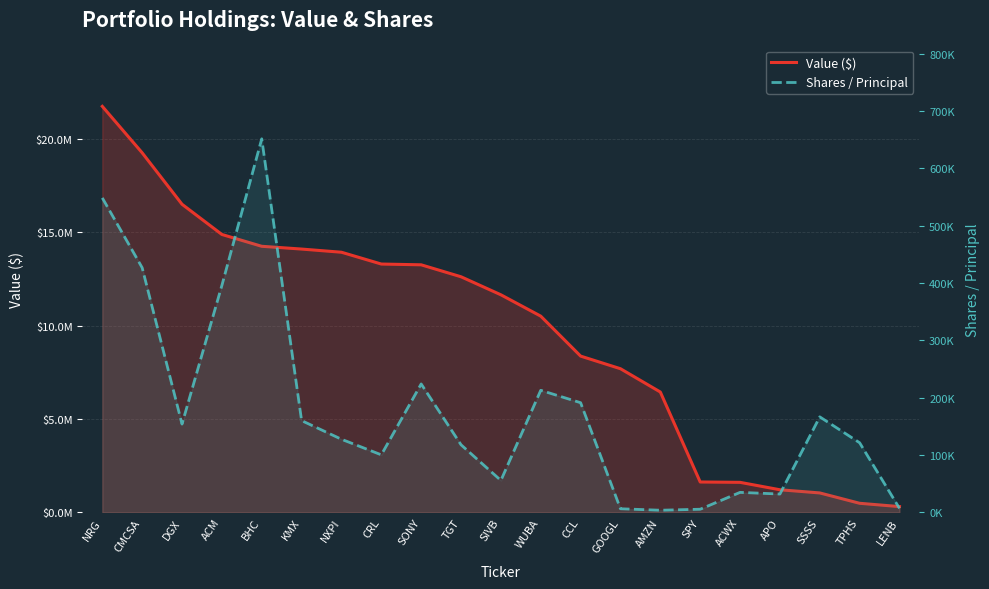

At which label does Value ($) first exceed 11643000?

NRG